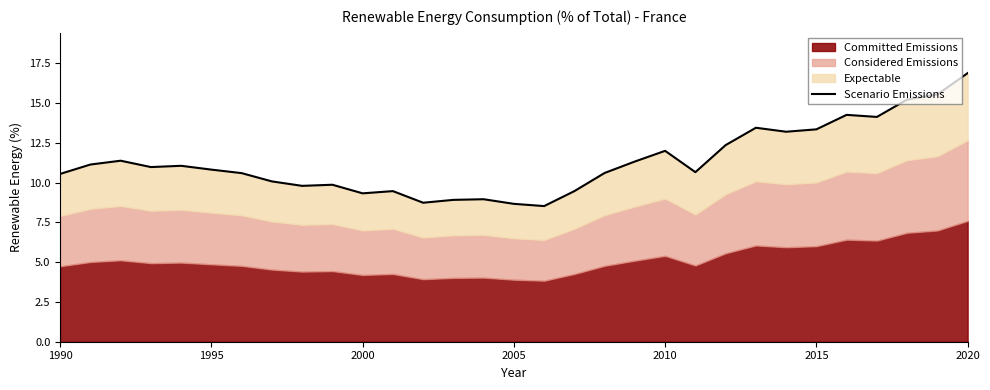

Where is the data nearest to the value 12?

2010